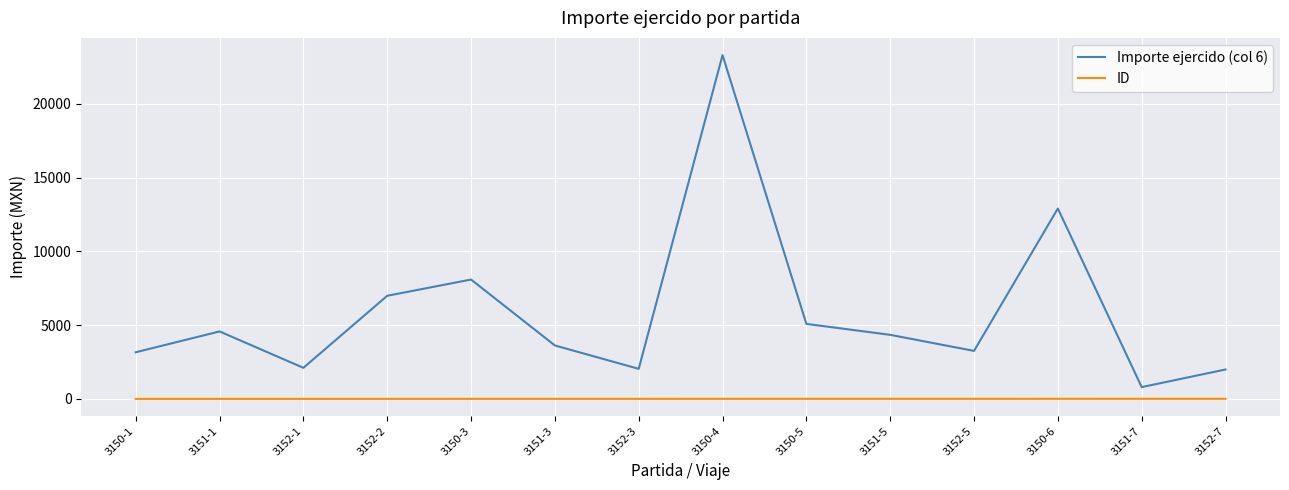

True or false: Importe ejercido (col 6) and ID intersect in this chart.

False